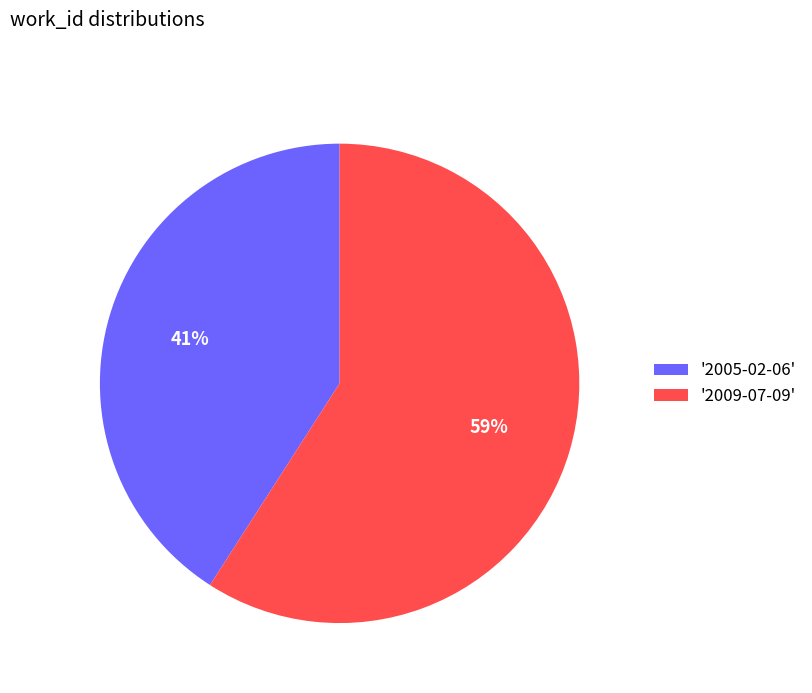

Is it true that '2009-07-09' is 59% of the pie?

True